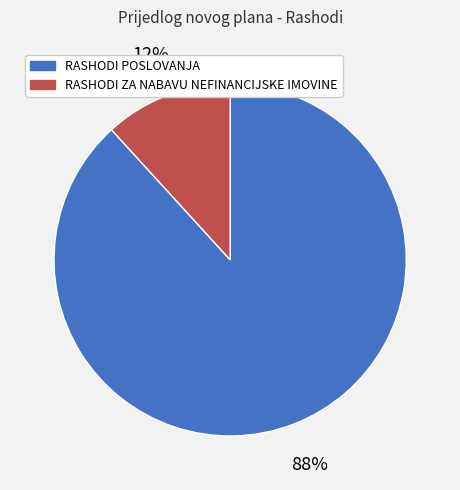

Does any single category account for the majority?

Yes